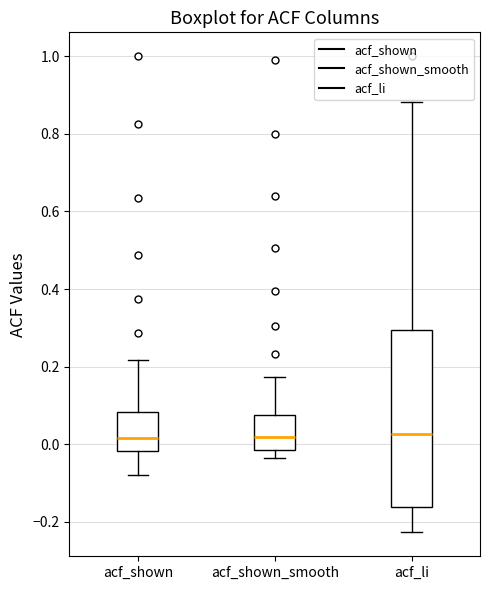

Reading left to right, read every box against the y-axis: the position of its median line, the range the box covers, and the ends of its whiskers. The values are not printed on the chart, so give them approximately, as read against the axis.

acf_shown: median 0.02, box -0.02 to 0.08, whiskers -0.08 to 0.22
acf_shown_smooth: median 0.02, box -0.02 to 0.08, whiskers -0.04 to 0.18
acf_li: median 0.02, box -0.16 to 0.30, whiskers -0.22 to 0.88